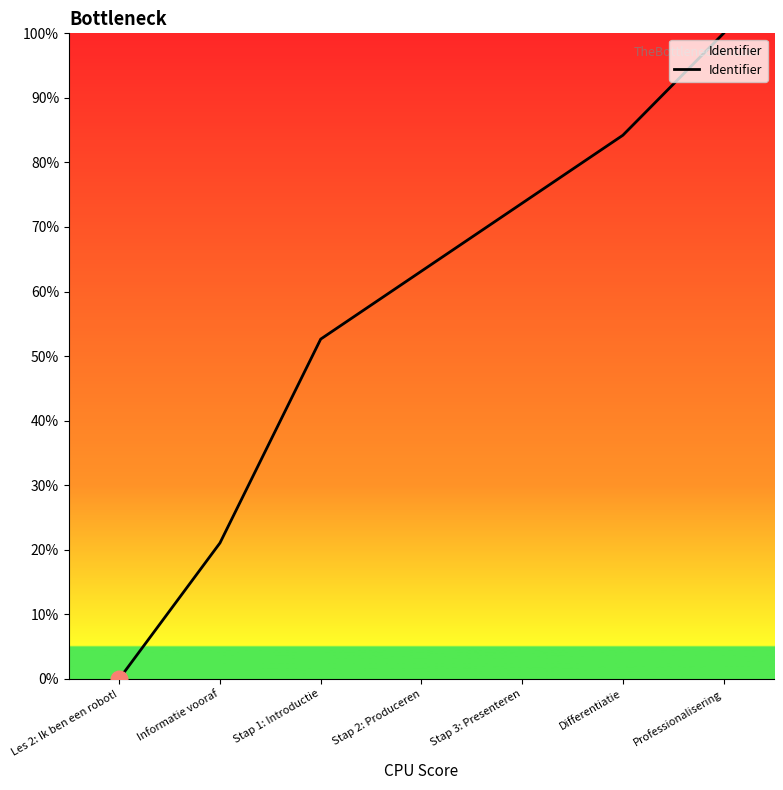

Where does the data first go above 63?

Stap 2: Produceren